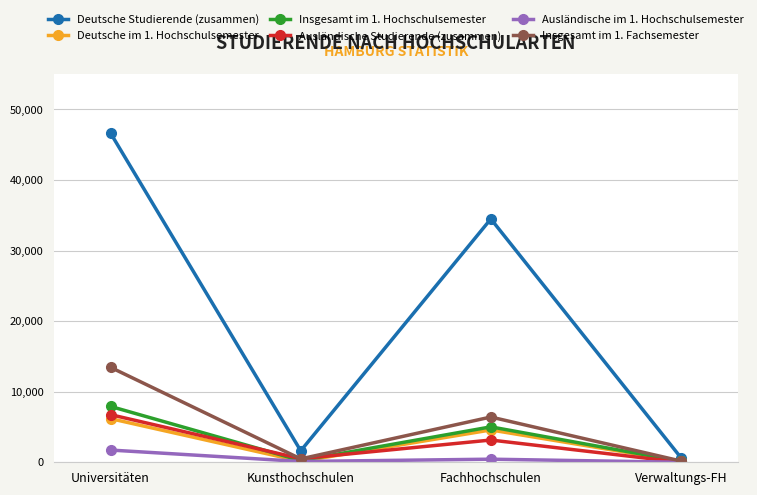

The Insgesamt im 1. Fachsemester series shows 9602 at Fachhochschulen. True or false?

False